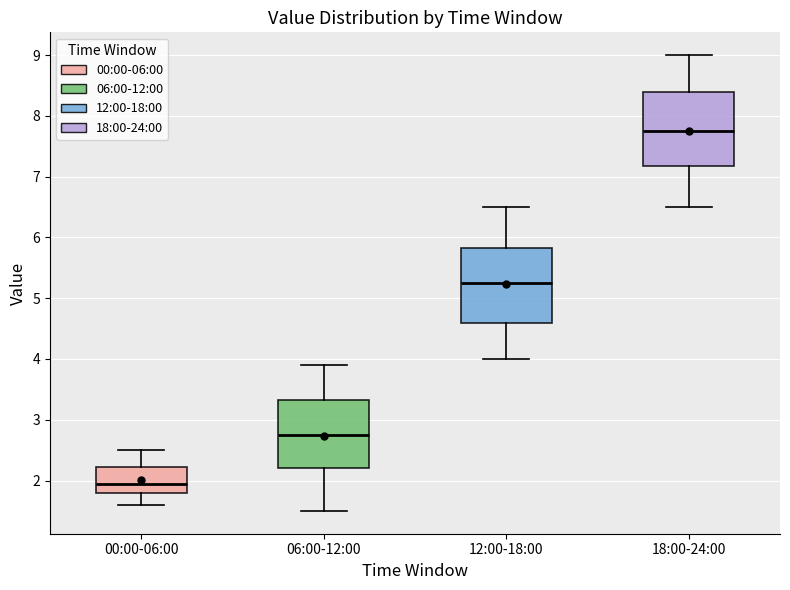

Reading left to right, read every box against the y-axis: the position of its median line, the range the box covers, and the ends of its whiskers. The values are not printed on the chart, so give them approximately, as read against the axis.

00:00-06:00: median 2.0, box 1.8 to 2.2, whiskers 1.6 to 2.5
06:00-12:00: median 2.8, box 2.2 to 3.3, whiskers 1.5 to 3.9
12:00-18:00: median 5.3, box 4.6 to 5.8, whiskers 4.0 to 6.5
18:00-24:00: median 7.8, box 7.2 to 8.4, whiskers 6.5 to 9.0